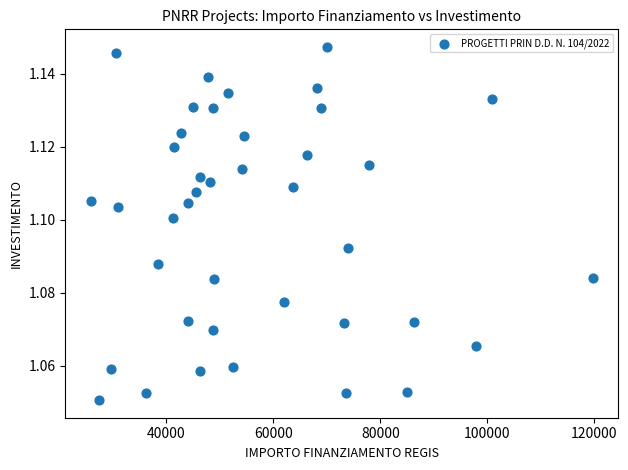

What is the range of X values (max minus min)?

93941.0